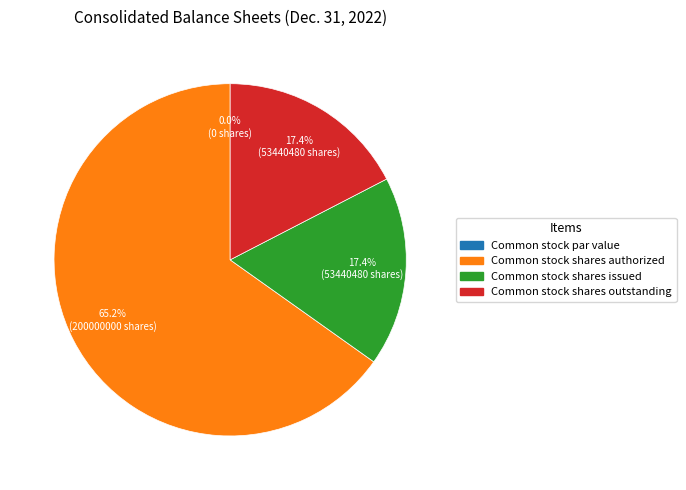

Which slice is the smallest?

Common stock par value